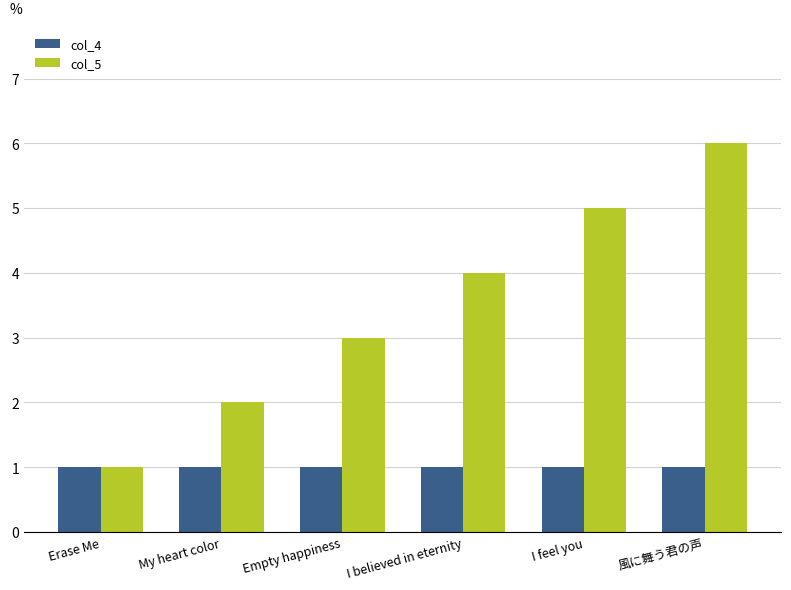

True or false: col_5 has a value of 3 at I feel you.

False